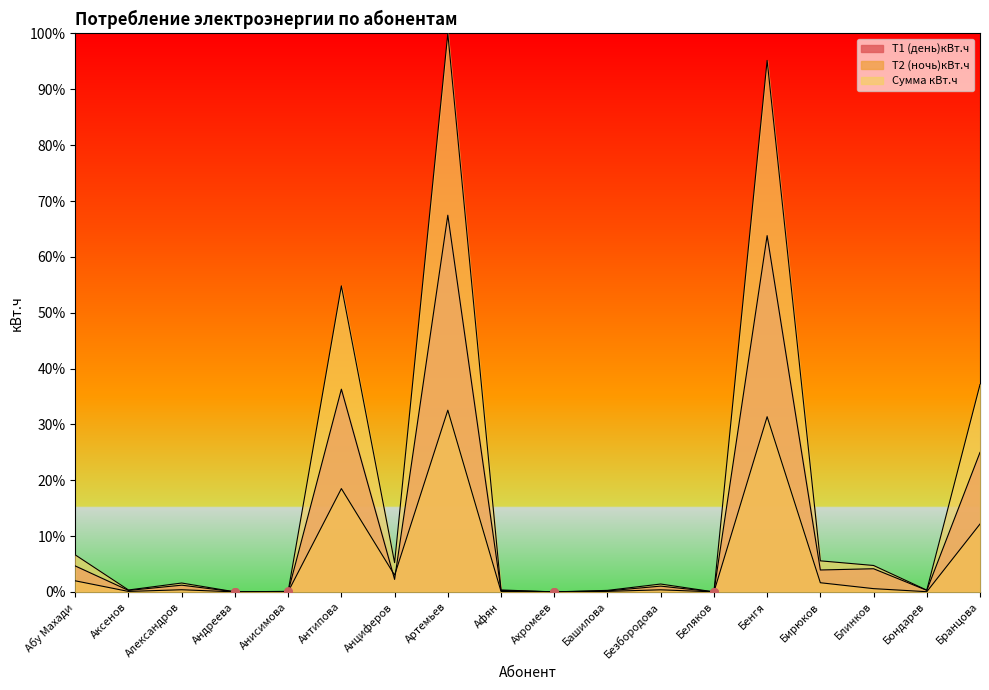

What are all the series names shown in the legend?

Т1 (день)кВт.ч, Т2 (ночь)кBт.ч, Сумма кВт.ч